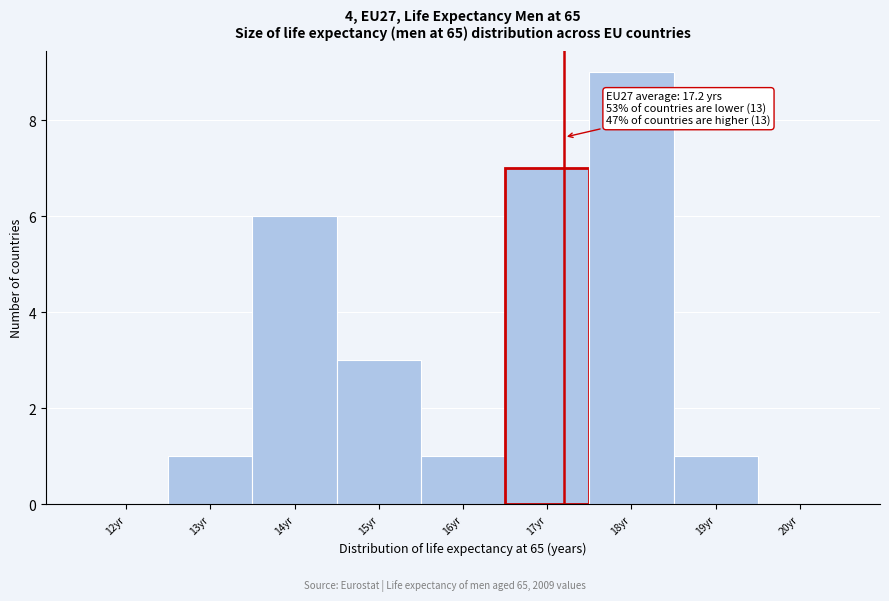

Over which range of the x-axis is the bar tallest?

17.5 to 18.5